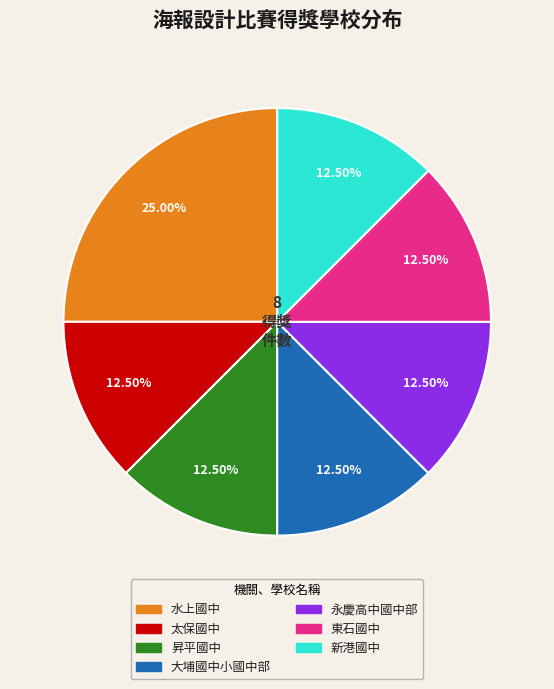

What is the ratio of the value at 東石國中 to the value at 新港國中?

1.0